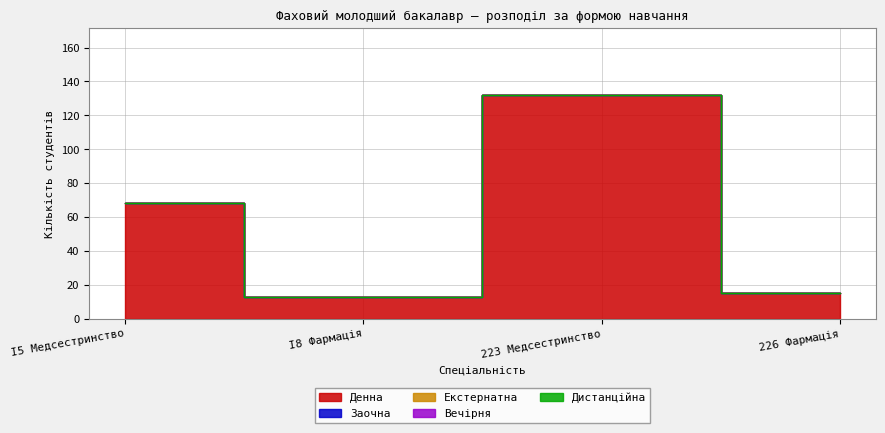

True or false: Заочна and Денна cross at least once.

False